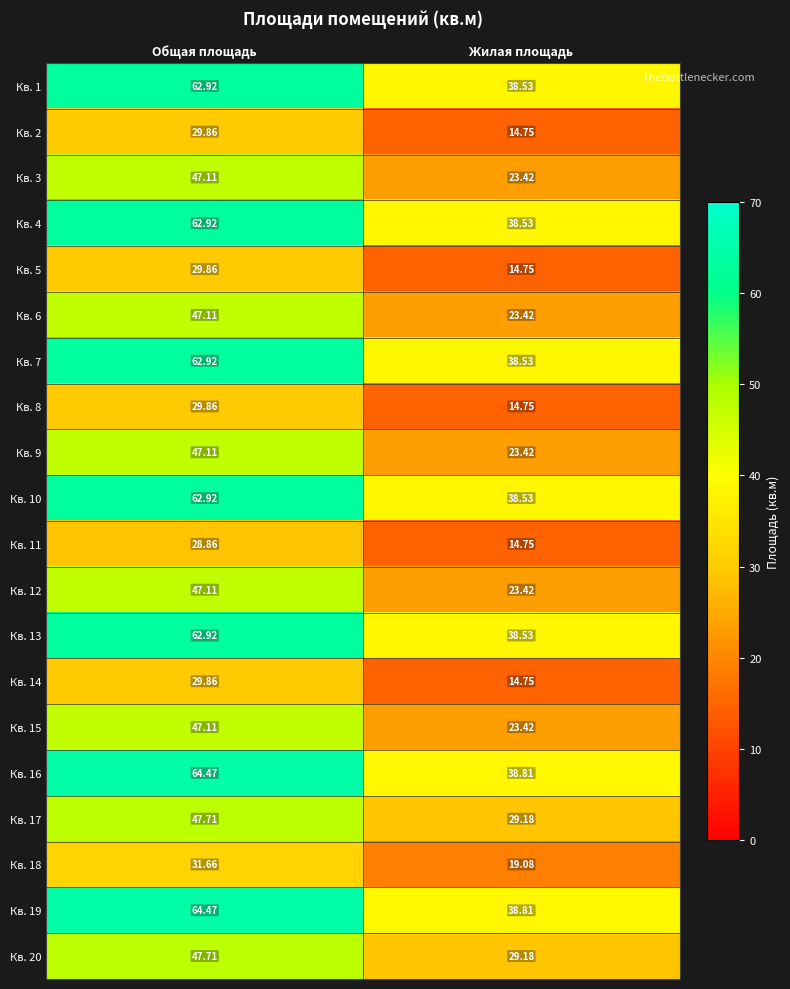

Is the value of Кв. 15 at Жилая площадь greater than the value of Кв. 14 at Общая площадь?

No